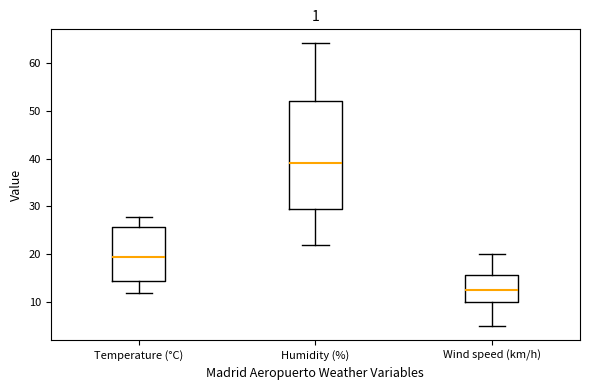

Where is the upper edge of the box for Wind speed (km/h) on the y-axis? The values are not printed on the chart, so give them approximately, as read against the axis.

16